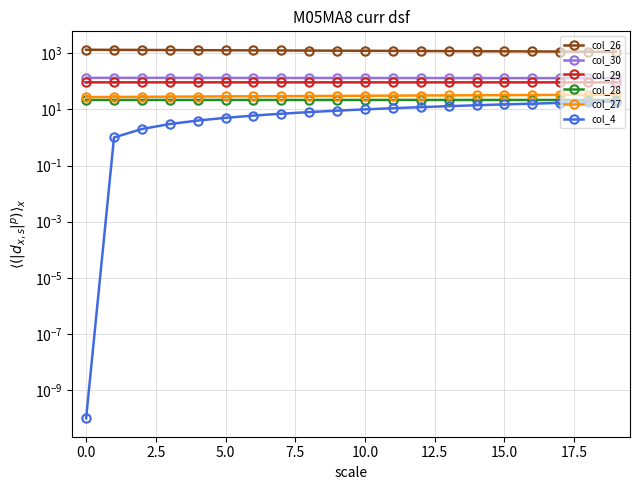

What are all the series names shown in the legend?

col_26, col_30, col_29, col_28, col_27, col_4